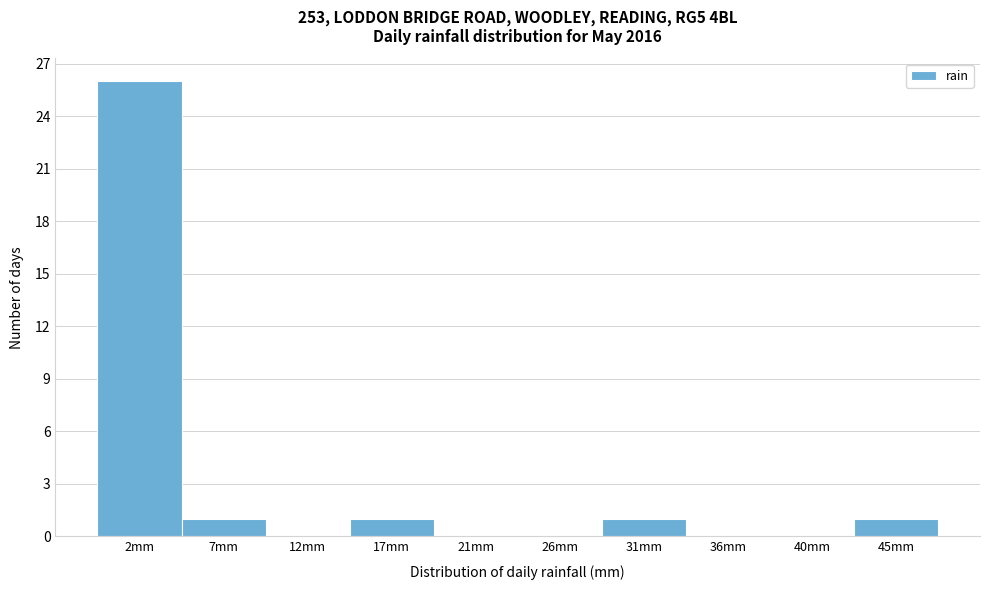

Reading left to right, list every bar in this chart as the range it spans on the x-axis followed by its height. Neither the bar edges nor the heights are printed on the chart, so give them approximately, as read against the axes.

0.0 to 5.0: 26
5.0 to 9.5: 1
9.5 to 14.5: 0
14.5 to 19.0: 1
19.0 to 24.0: 0
24.0 to 28.5: 0
28.5 to 33.5: 1
33.5 to 38.0: 0
38.0 to 43.0: 0
43.0 to 47.5: 1